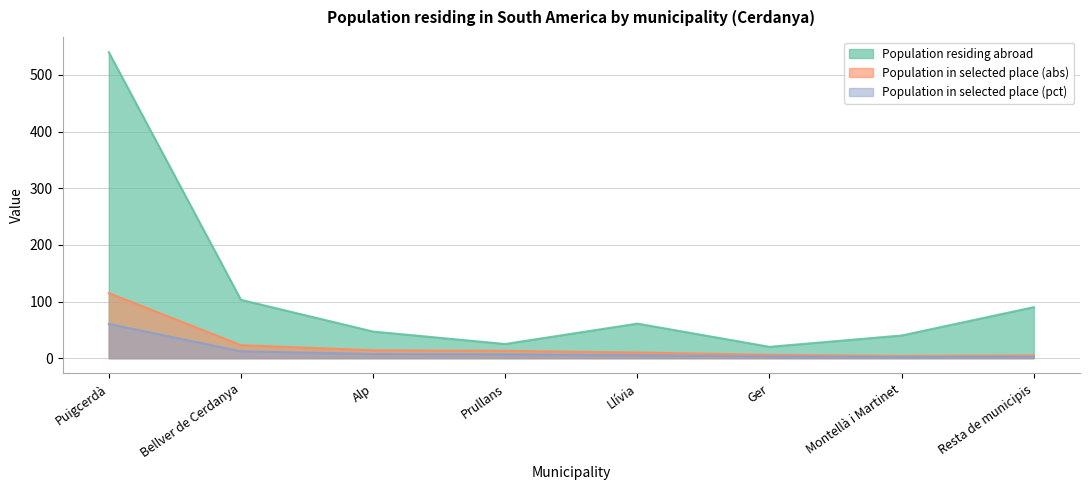

Reading left to right, extract all data points from this chart.

Population residing abroad: 540.0	103.0	47.0	25.0	61.0	20.0	40.0	90.0
Population in selected place (abs): 115.0	23.0	14.0	13.0	10.0	6.0	4.0	5.0
Population in selected place (pct): 60.5	12.1	7.4	6.8	5.3	3.2	2.1	2.6